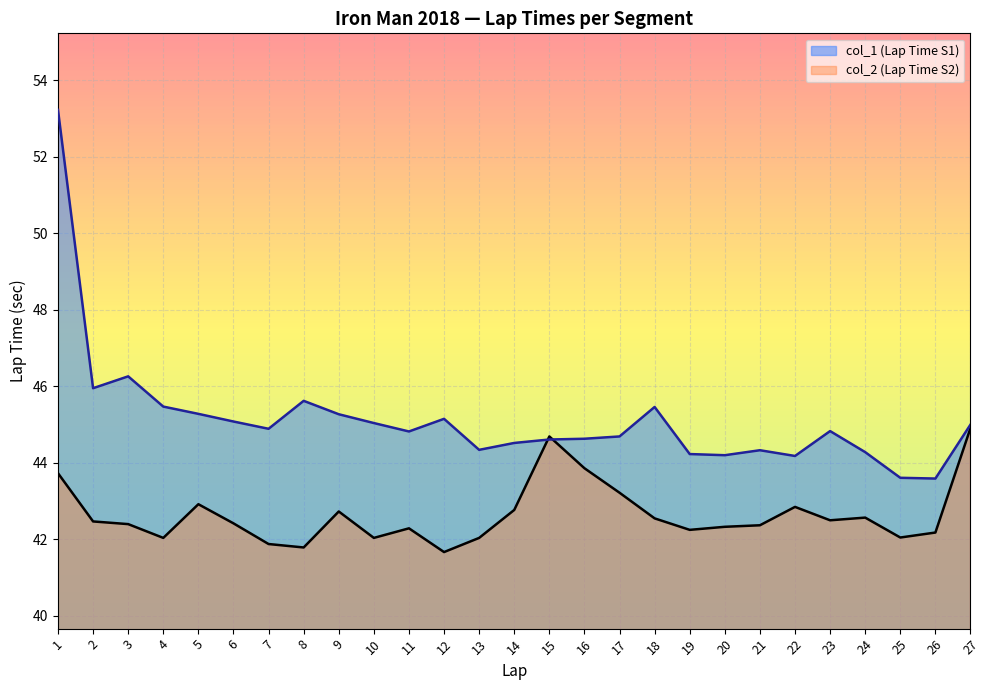

True or false: col_2 (Lap Time S2) has a value of 42.2 at 26.

True